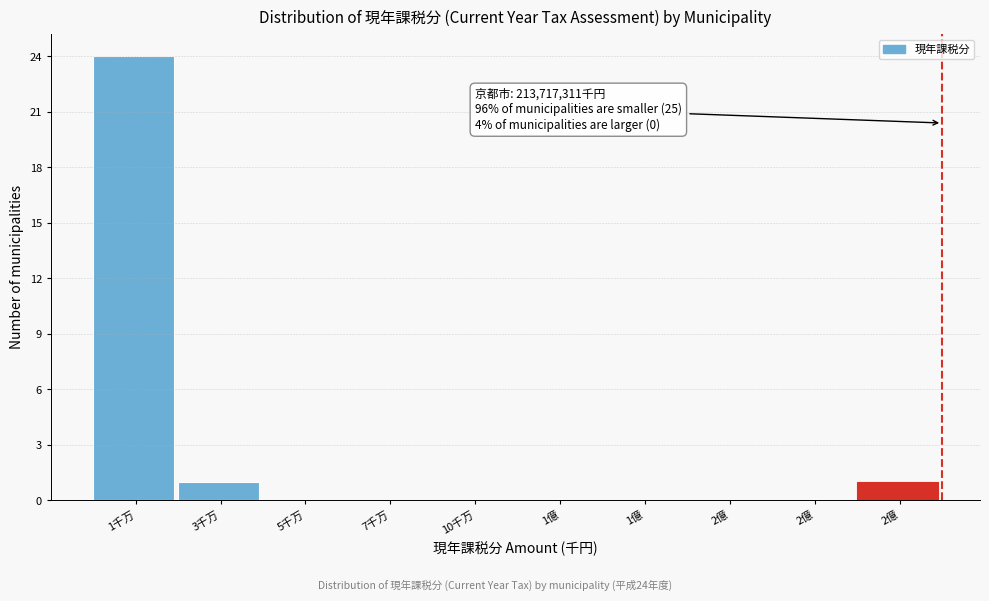

Count the number of data series in this chart.

1